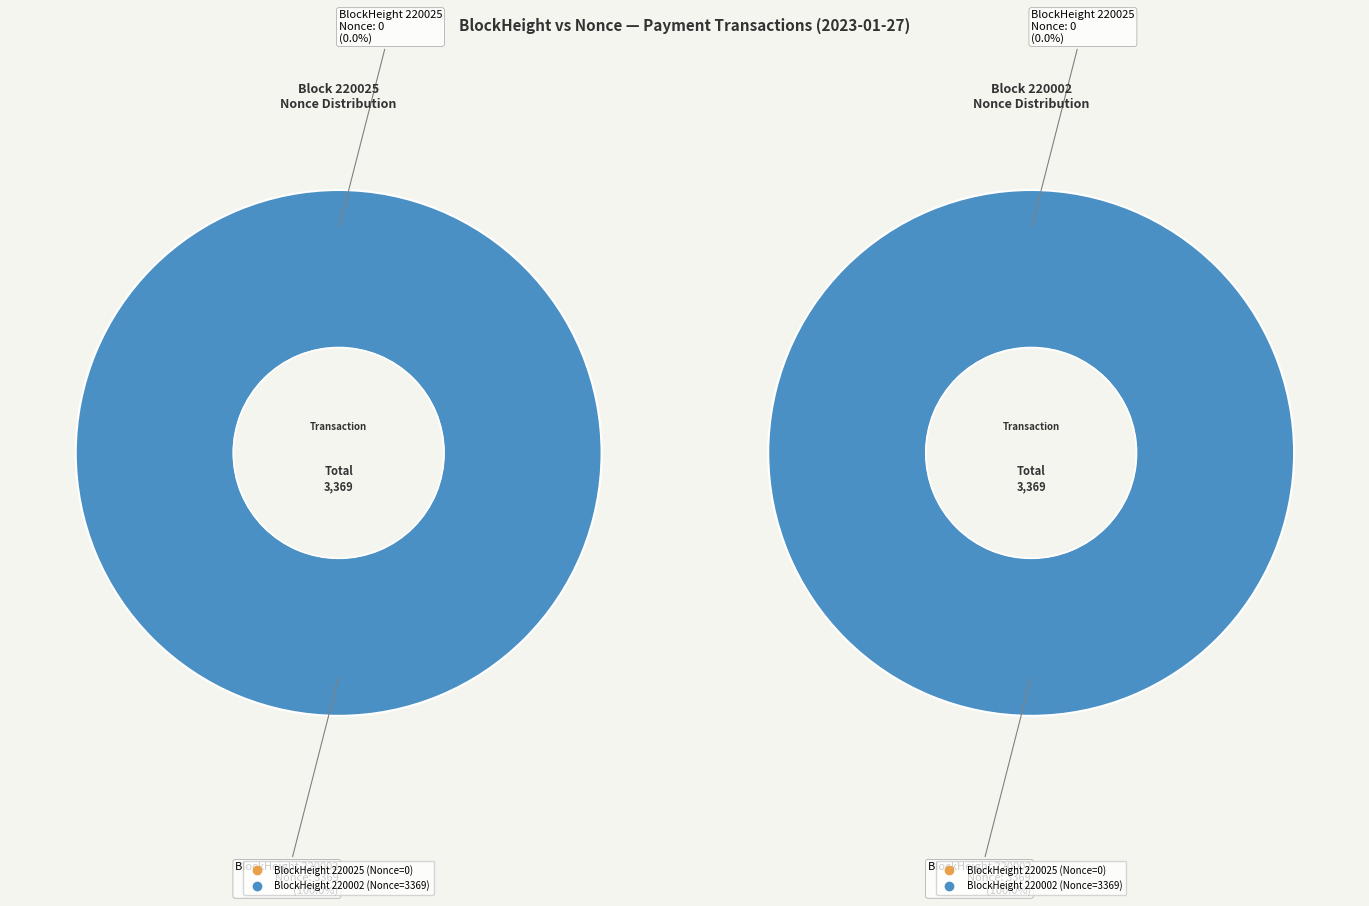

Is it true that 220002 is 86% of the pie?

False